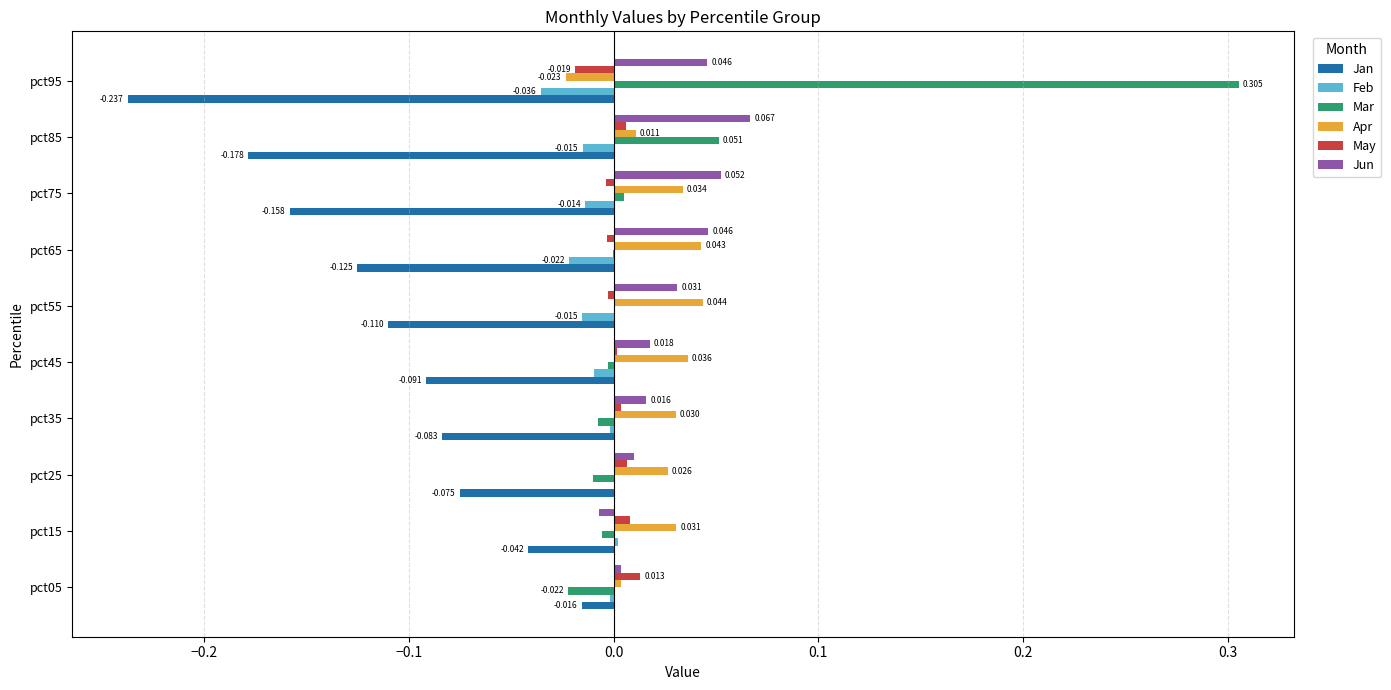

How many data points in Feb are above 0?

2